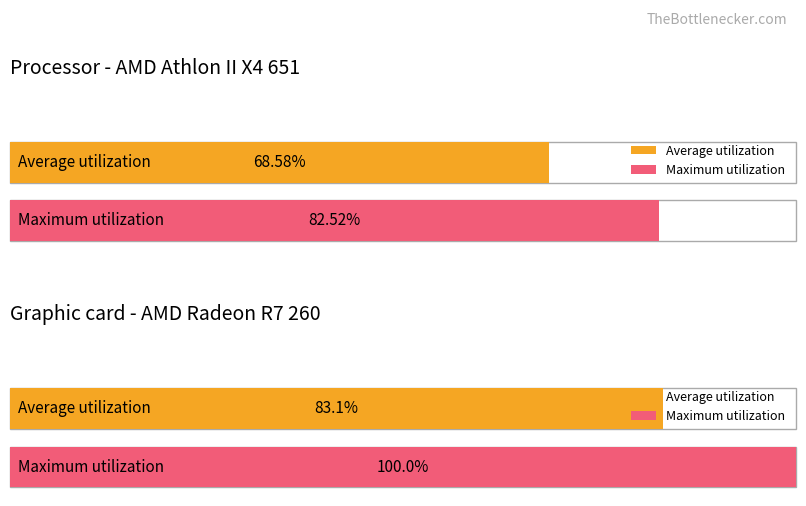

What is the value of the Average utilization bar at the 2nd from the left?

83.1